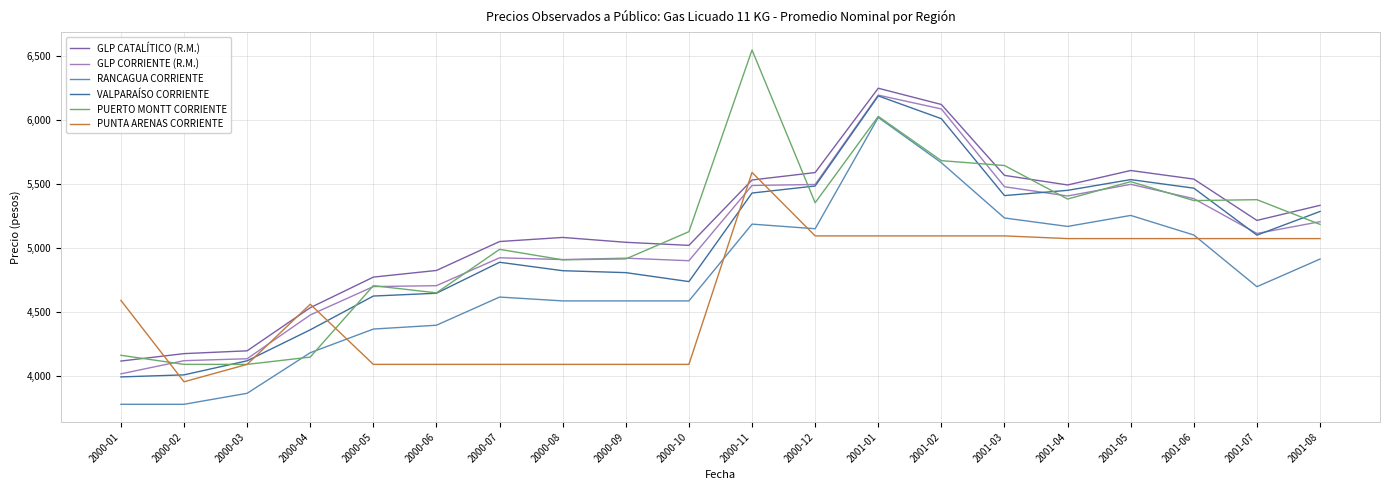

What are all the series names shown in the legend?

GLP CATALÍTICO (R.M.), GLP CORRIENTE (R.M.), RANCAGUA CORRIENTE, VALPARAÍSO CORRIENTE, PUERTO MONTT CORRIENTE, PUNTA ARENAS CORRIENTE